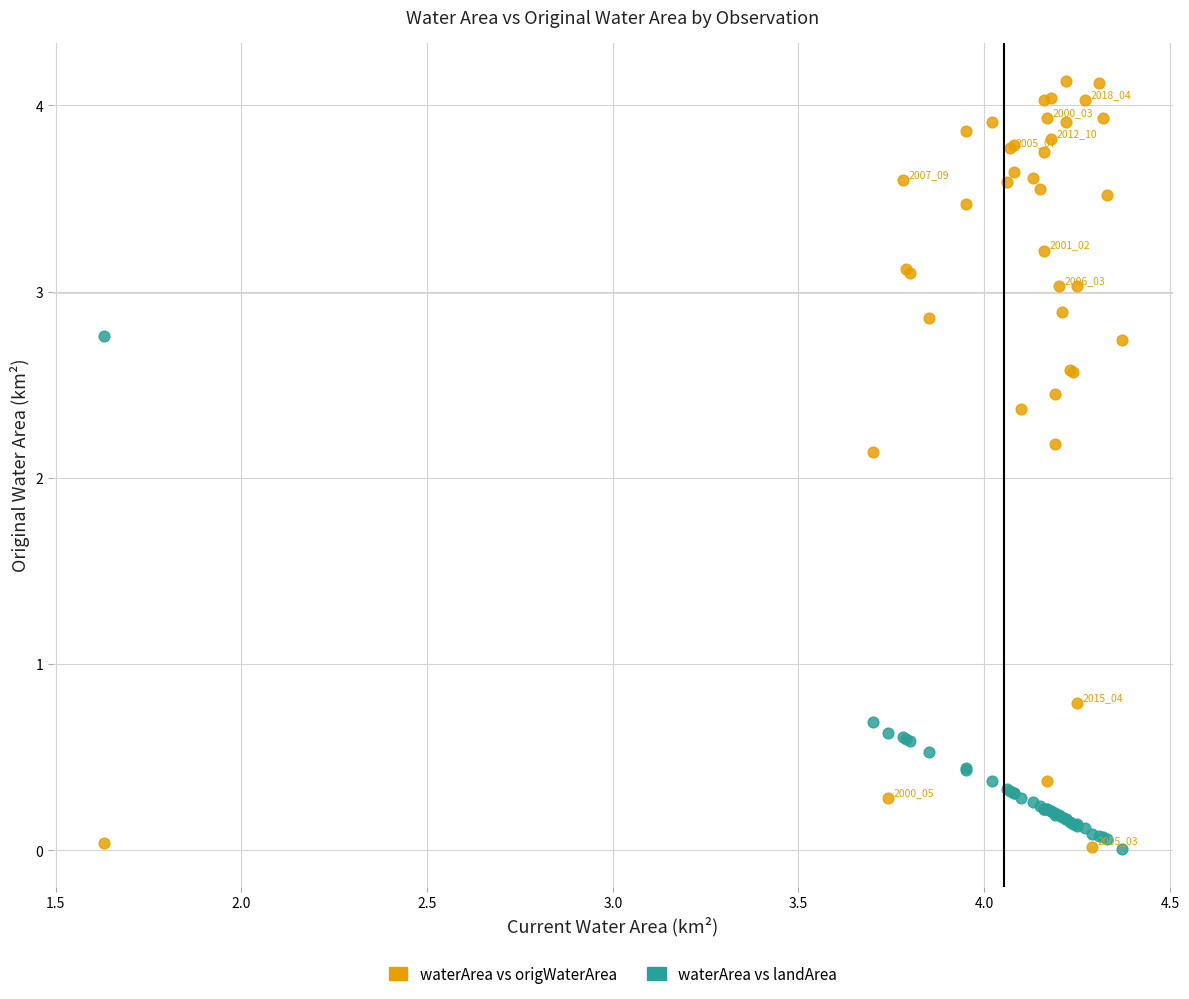

Which series has the widest spread of Y values?

waterArea vs origWaterArea